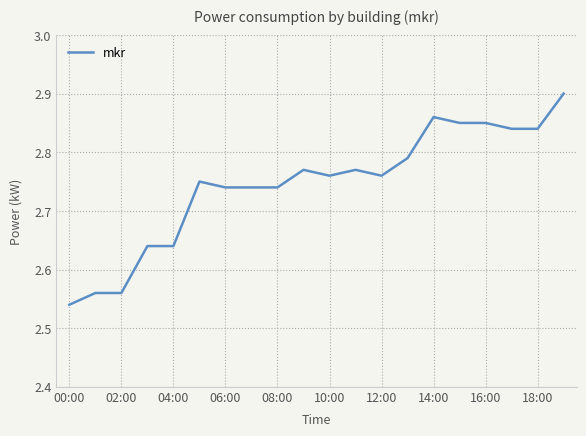

How many lines are shown in the chart?

1